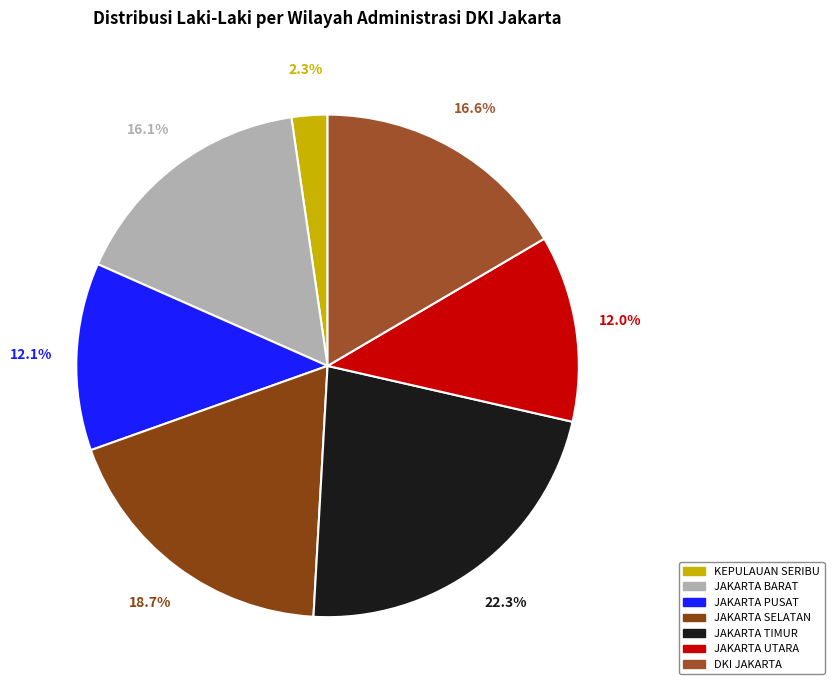

Which slice is the largest?

JAKARTA TIMUR